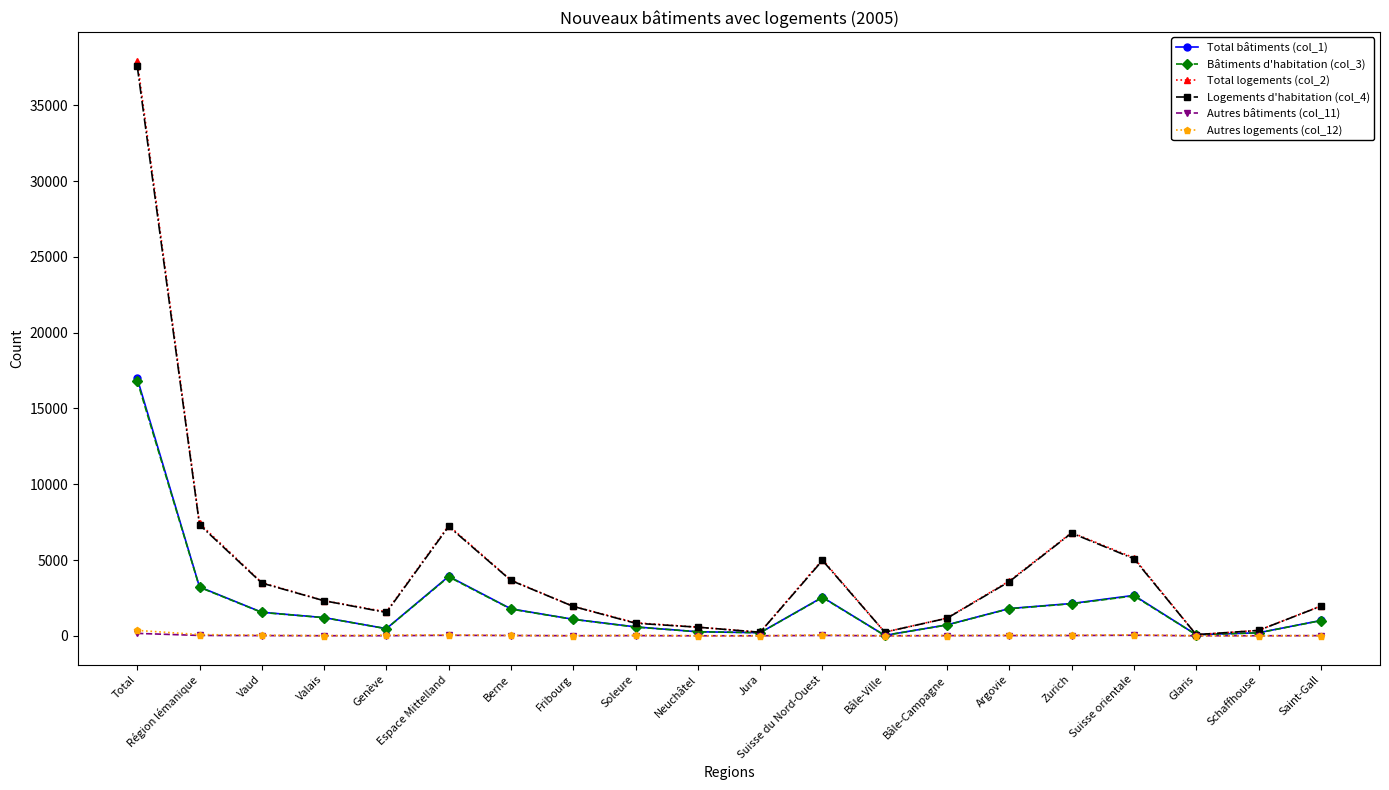

Which series changed the most between Total and Vaud?

Total logements (col_2)